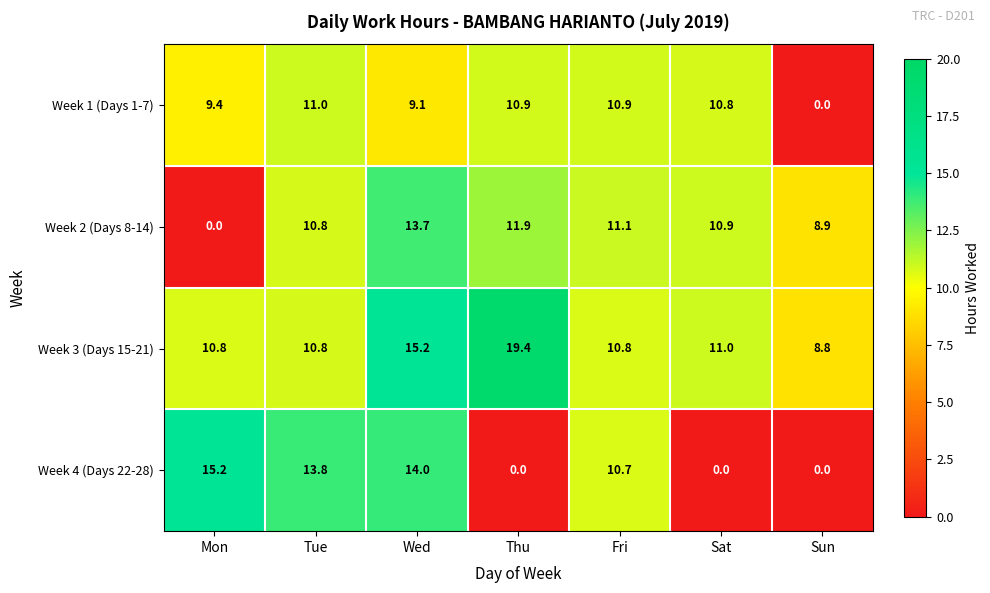

What is the sum of the Week 3 (Days 15-21) values at Tue and Sun?

19.6